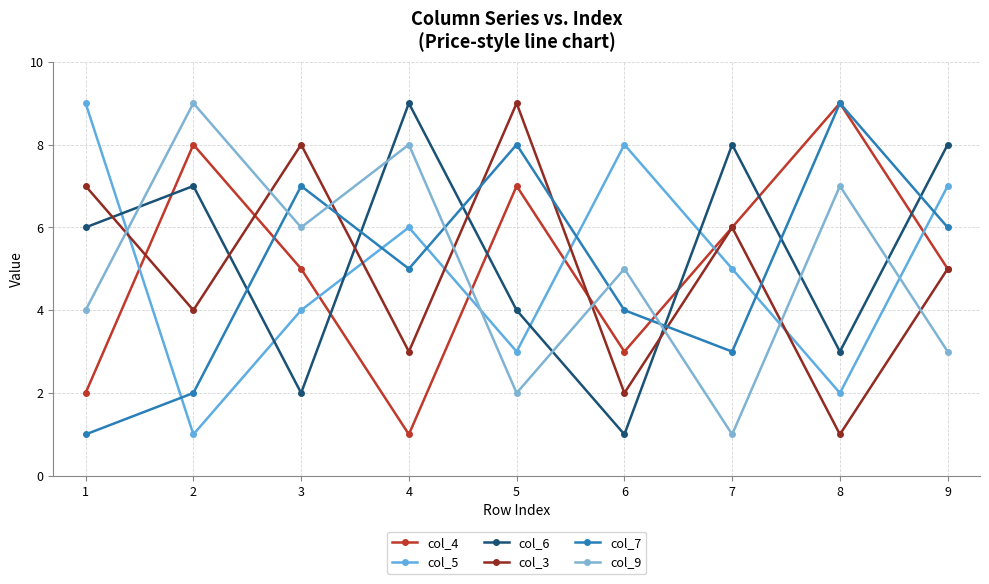

Is it true that col_4 equals 8 at 3?

False